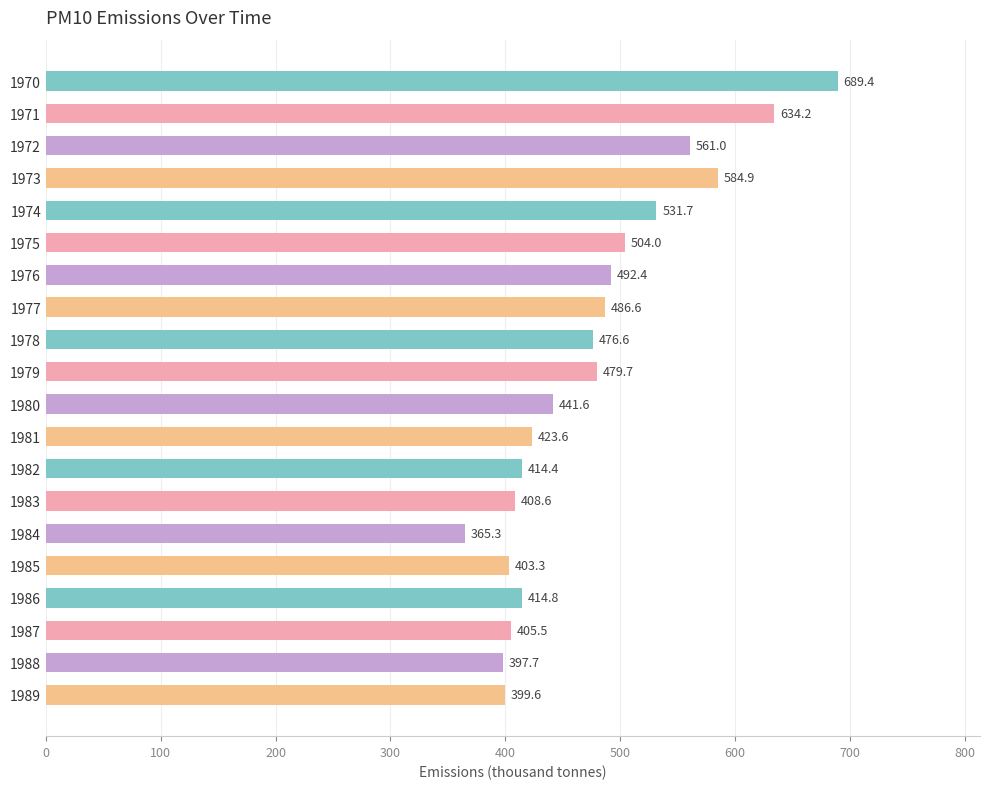

List the labels in order of value, largest first.

1970, 1971, 1973, 1972, 1974, 1975, 1976, 1977, 1979, 1978, 1980, 1981, 1986, 1982, 1983, 1987, 1985, 1989, 1988, 1984